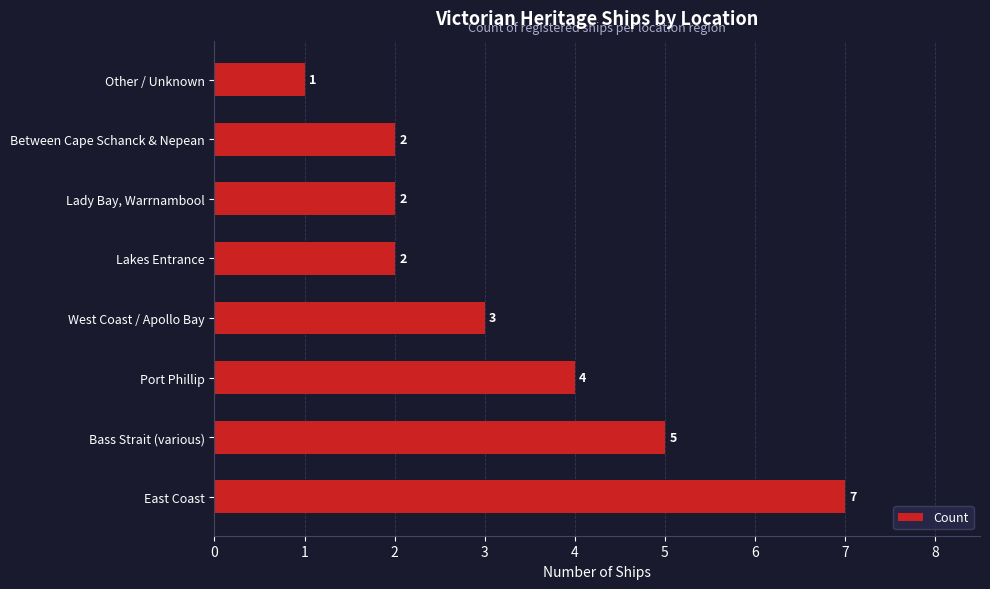

The value at Port Phillip is 4. True or false?

True